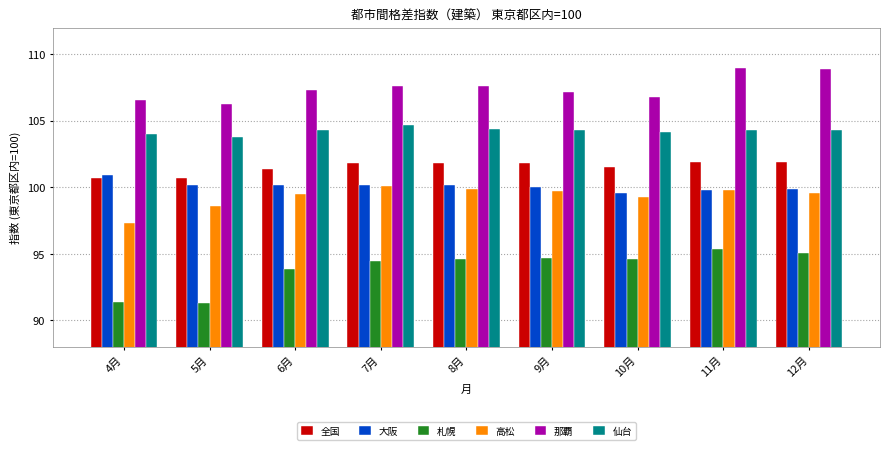

Reading left to right, transcribe all the data shown in this chart.

全国: 4月=100.7	5月=100.7	6月=101.4	7月=101.8	8月=101.8	9月=101.8	10月=101.5	11月=101.9	12月=101.9
大阪: 4月=100.9	5月=100.2	6月=100.2	7月=100.2	8月=100.2	9月=100.0	10月=99.6	11月=99.8	12月=99.9
札幌: 4月=91.4	5月=91.3	6月=93.9	7月=94.5	8月=94.6	9月=94.7	10月=94.6	11月=95.4	12月=95.1
高松: 4月=97.3	5月=98.6	6月=99.5	7月=100.1	8月=99.9	9月=99.7	10月=99.3	11月=99.8	12月=99.6
那覇: 4月=106.6	5月=106.3	6月=107.3	7月=107.6	8月=107.6	9月=107.2	10月=106.8	11月=109.0	12月=108.9
仙台: 4月=104.0	5月=103.8	6月=104.3	7月=104.7	8月=104.4	9月=104.3	10月=104.2	11月=104.3	12月=104.3